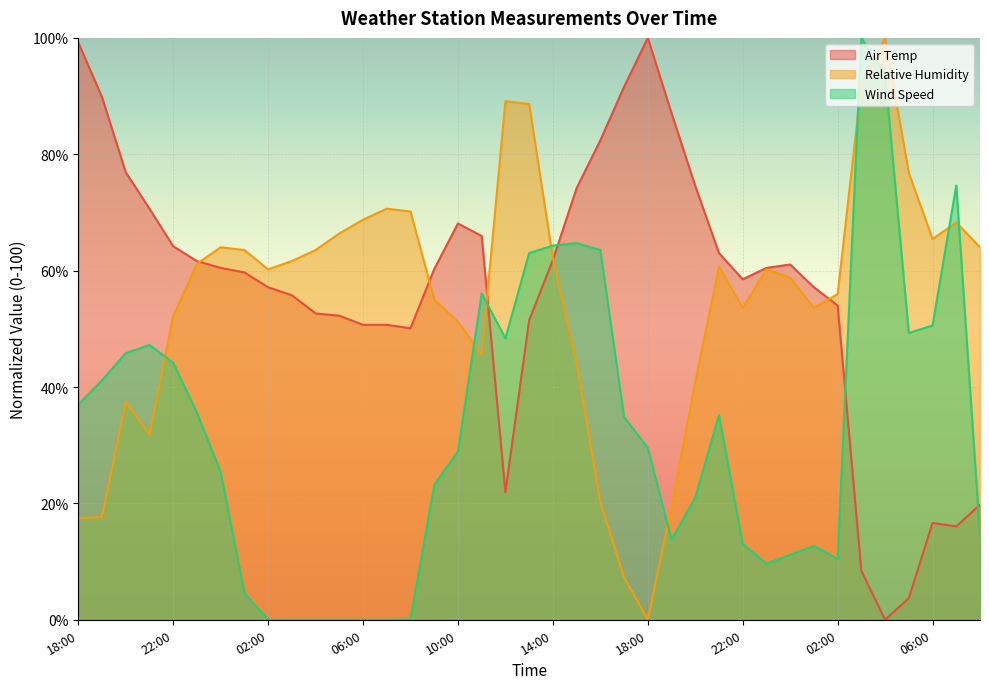

What is the spread (max minus min) of values at 17:00?

84.3